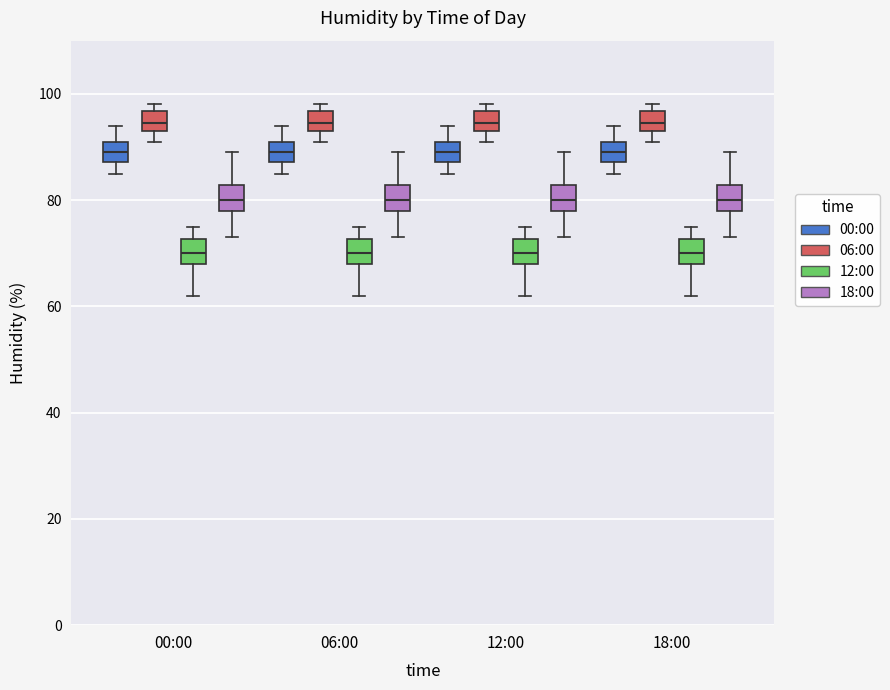

Reading left to right, read every box against the y-axis: the position of its median line, the range the box covers, and the ends of its whiskers. The values are not printed on the chart, so give them approximately, as read against the axis.

00:00 (00:00): median 90, box 88 to 92, whiskers 86 to 94
00:00 (06:00): median 94 (inside the box), box 94 to 96, whiskers 92 to 98
00:00 (12:00): median 70, box 68 to 72, whiskers 62 to 76
00:00 (18:00): median 80, box 78 to 82, whiskers 74 to 90
06:00 (00:00): median 90, box 88 to 92, whiskers 86 to 94
06:00 (06:00): median 94 (inside the box), box 94 to 96, whiskers 92 to 98
06:00 (12:00): median 70, box 68 to 72, whiskers 62 to 76
06:00 (18:00): median 80, box 78 to 82, whiskers 74 to 90
12:00 (00:00): median 90, box 88 to 92, whiskers 86 to 94
12:00 (06:00): median 94 (inside the box), box 94 to 96, whiskers 92 to 98
12:00 (12:00): median 70, box 68 to 72, whiskers 62 to 76
12:00 (18:00): median 80, box 78 to 82, whiskers 74 to 90
18:00 (00:00): median 90, box 88 to 92, whiskers 86 to 94
18:00 (06:00): median 94 (inside the box), box 94 to 96, whiskers 92 to 98
18:00 (12:00): median 70, box 68 to 72, whiskers 62 to 76
18:00 (18:00): median 80, box 78 to 82, whiskers 74 to 90